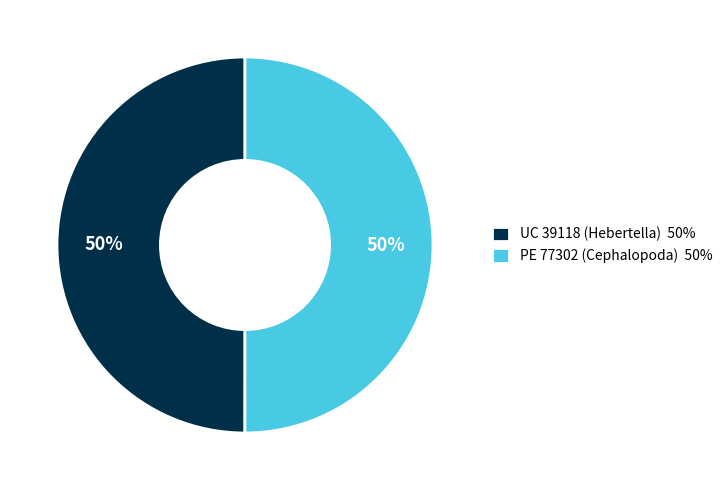

What percentage is the PE 77302 (Cephalopoda) slice, to the nearest percent?

50%